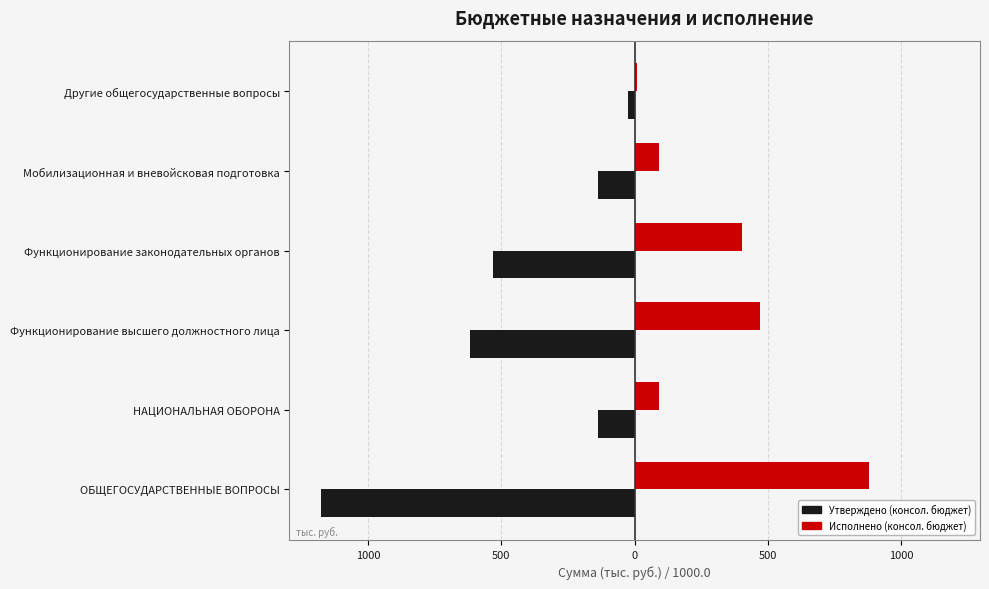

What are all the series names shown in the legend?

Утверждено (консол. бюджет), Исполнено (консол. бюджет)